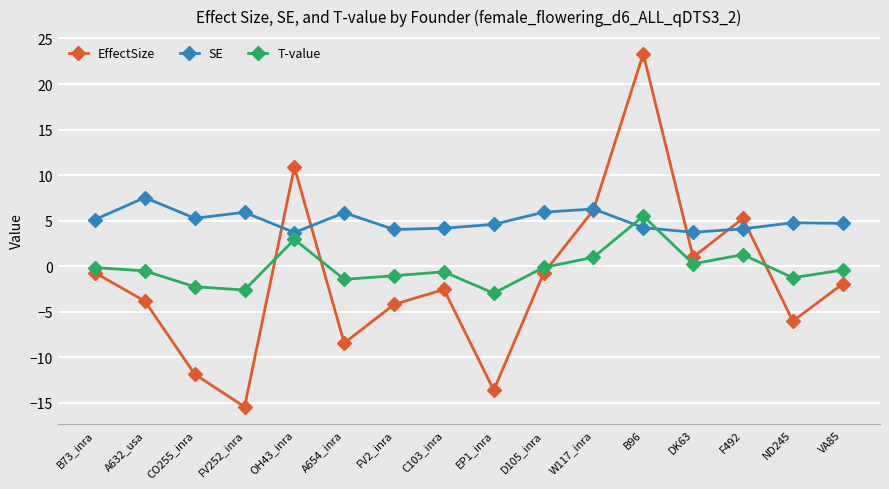

How many interior local peaks does the EffectSize series have?

4